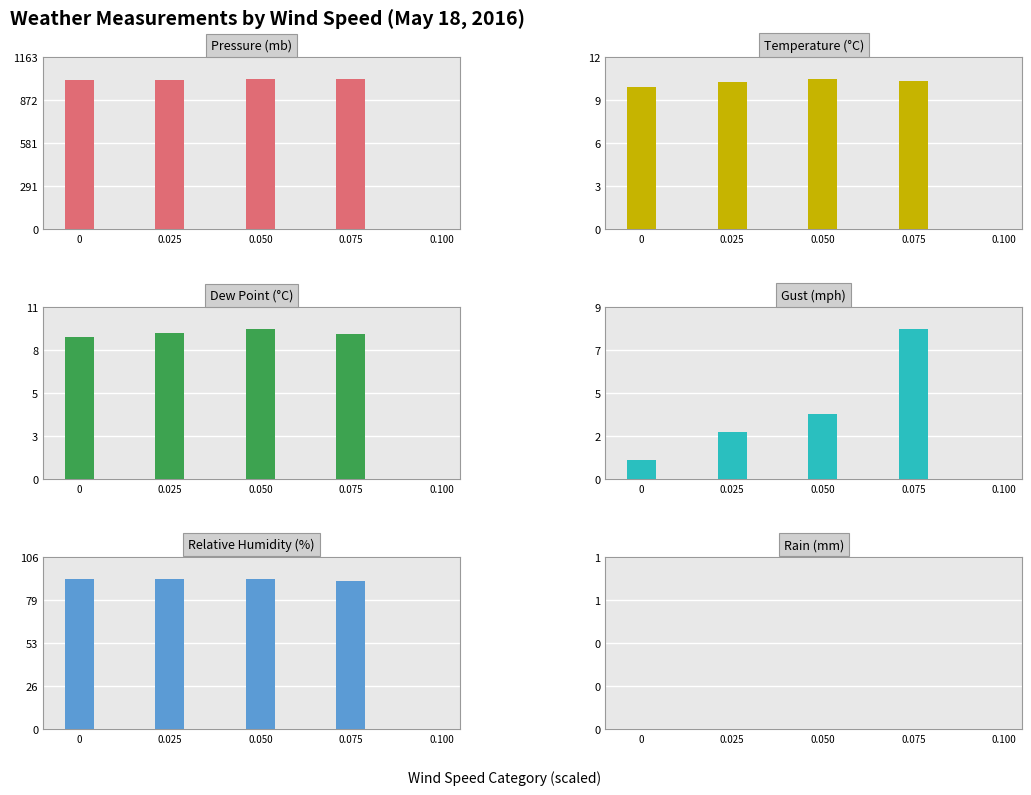

How many data points in Dew Point (°C) are above 9?

1